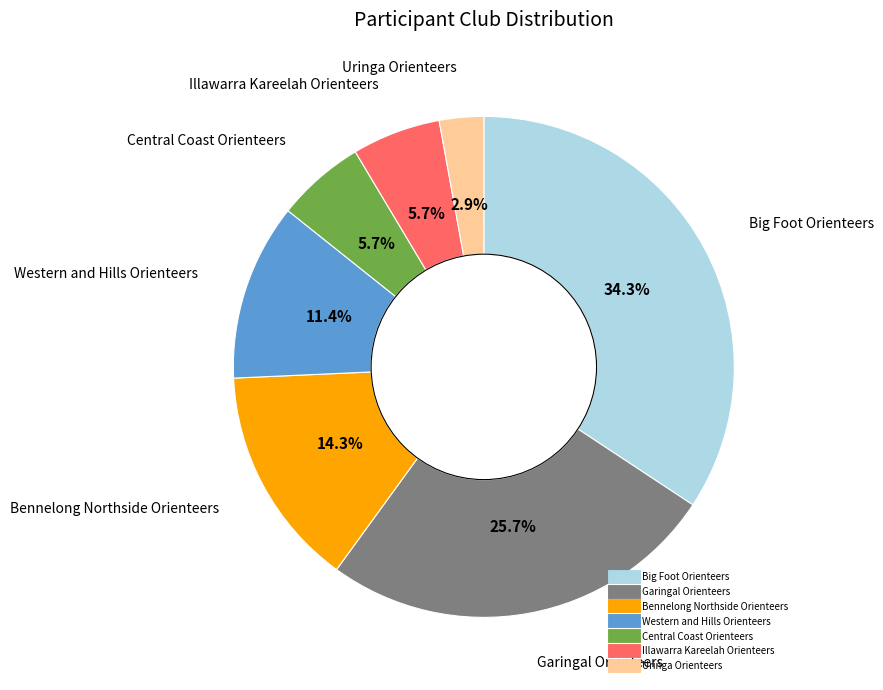

To the nearest percent, what portion does Illawarra Kareelah Orienteers represent?

6%